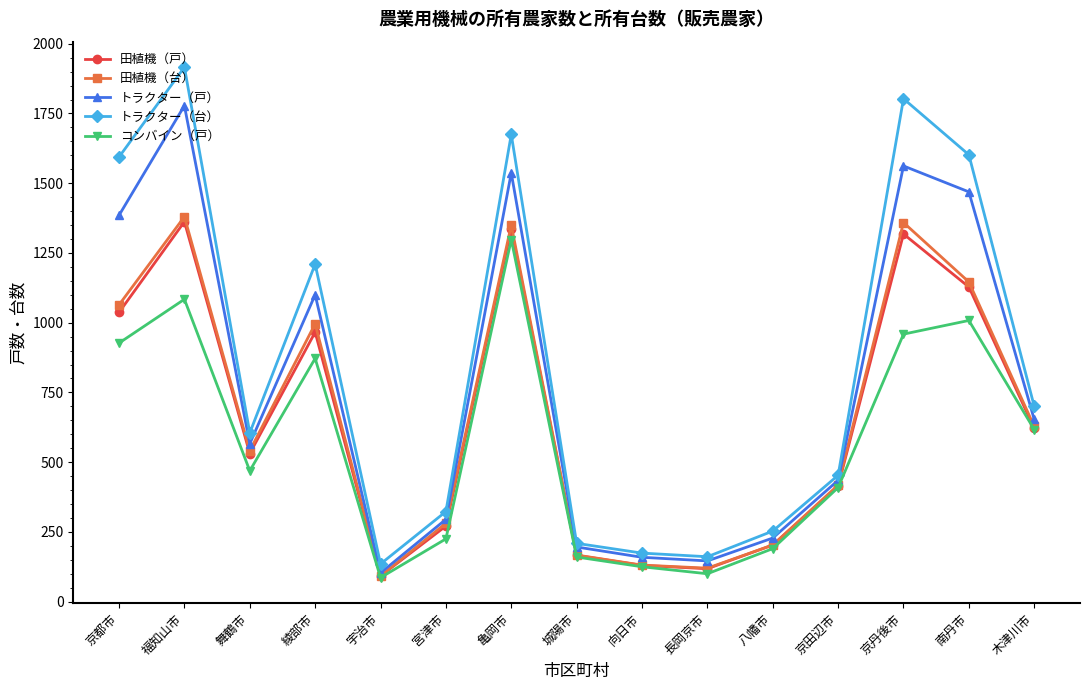

True or false: コンバイン（戸） and トラクター（台） cross at least once.

False